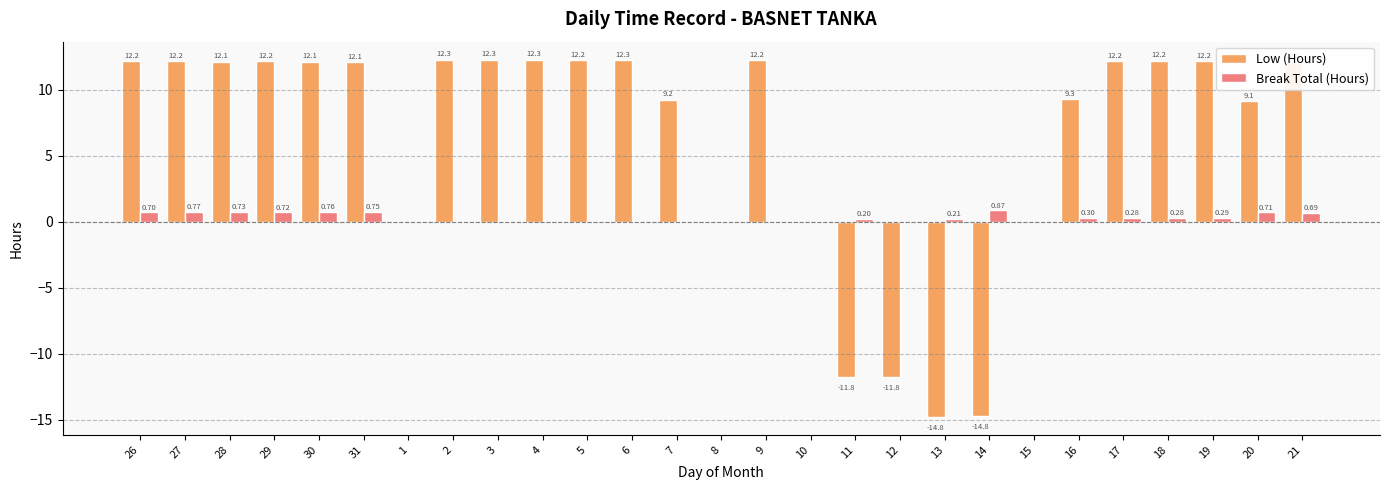

Which series changed the most between 28 and 19?

Break Total (Hours)